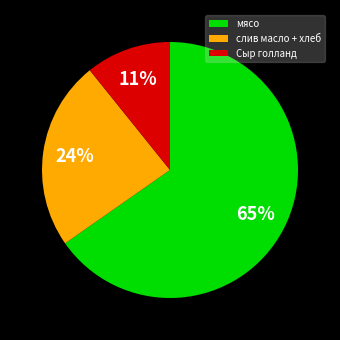

To the nearest percent, what is the difference between the Сыр голланд and слив масло + хлеб slice percentages?

13%